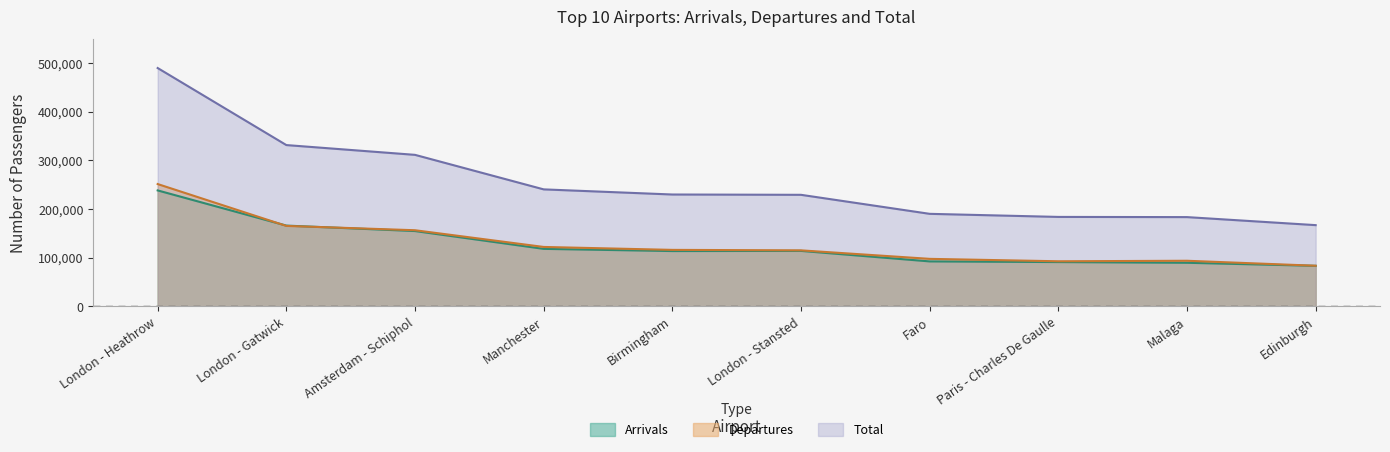

True or false: Departures and Total intersect in this chart.

False